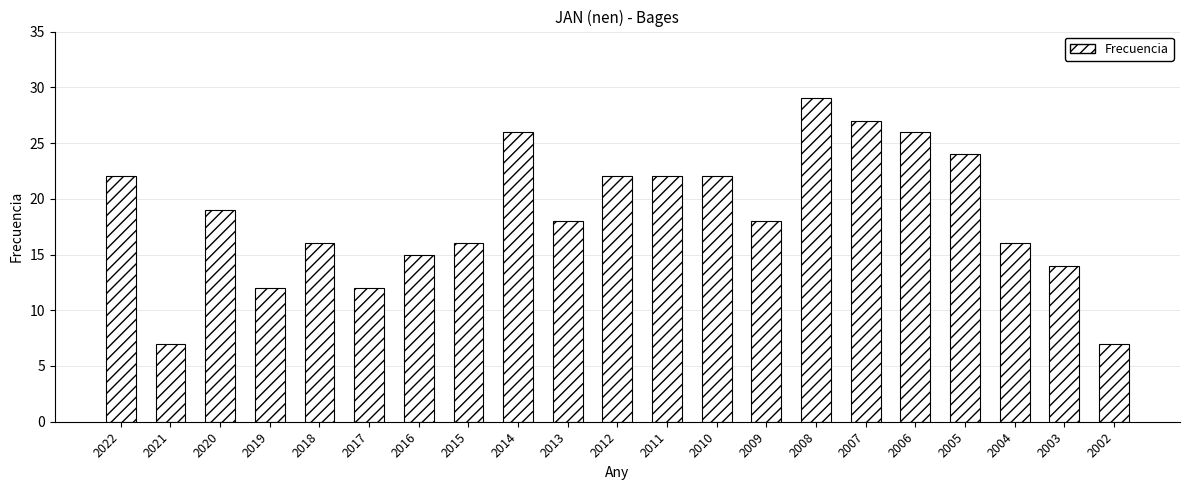

Read the value at 2019.

12